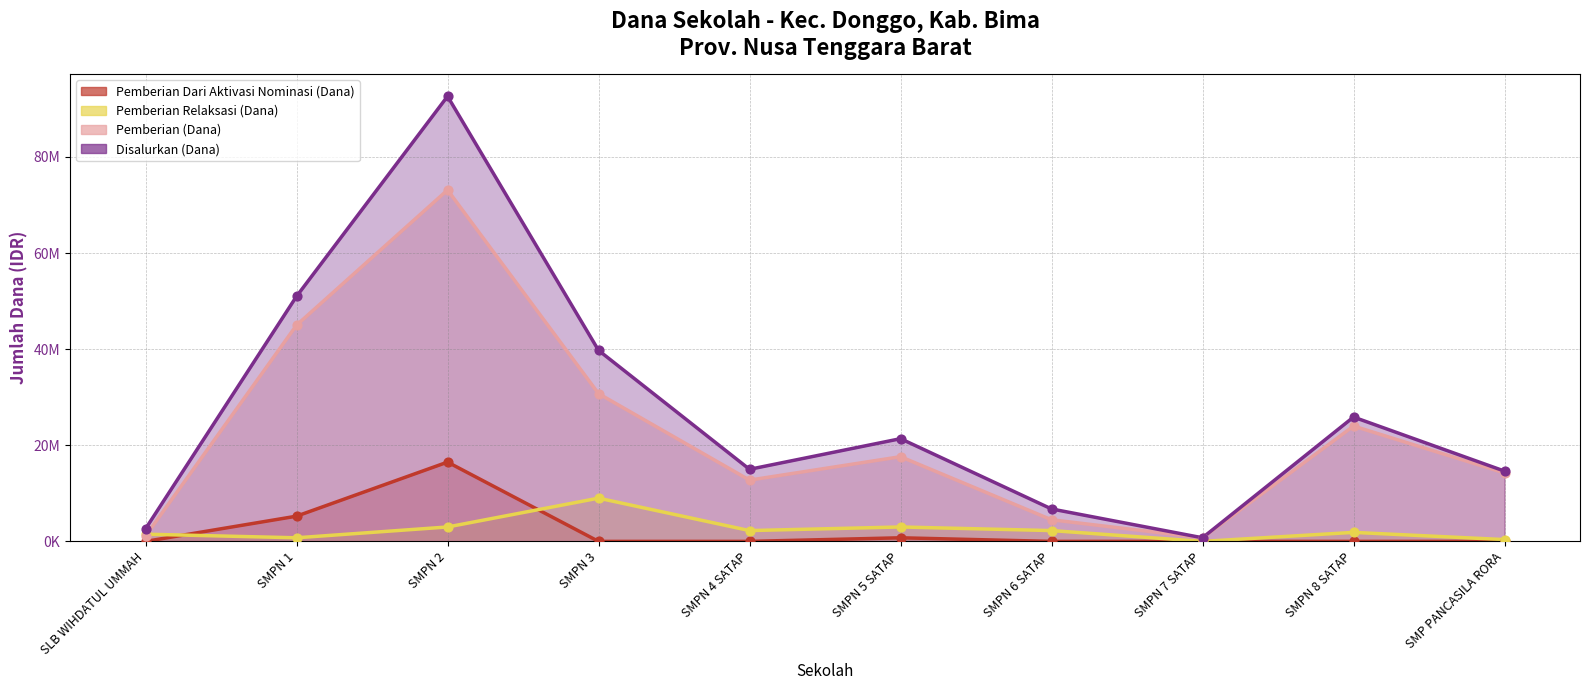

At how many categories does at least one series exceed 67311498?

1